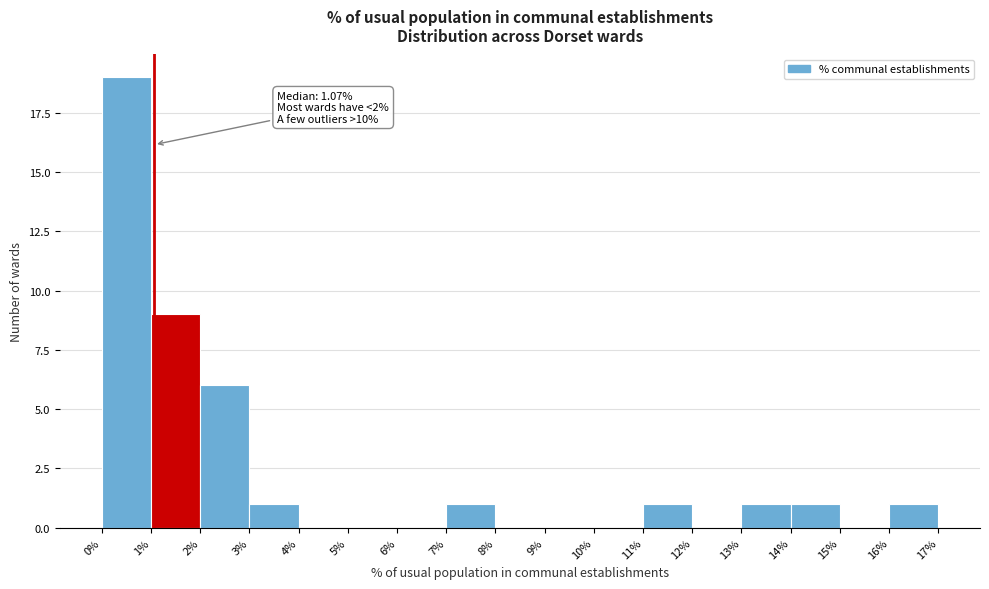

Over which range of the x-axis is the bar tallest?

0% to 1%